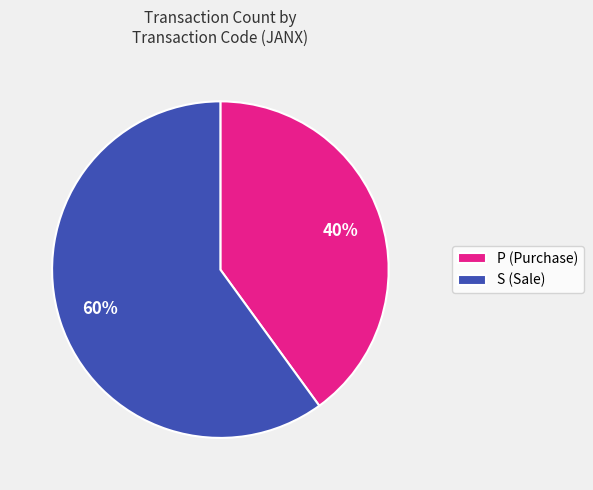

Is the sum of S (Sale) and P (Purchase) greater than half?

Yes